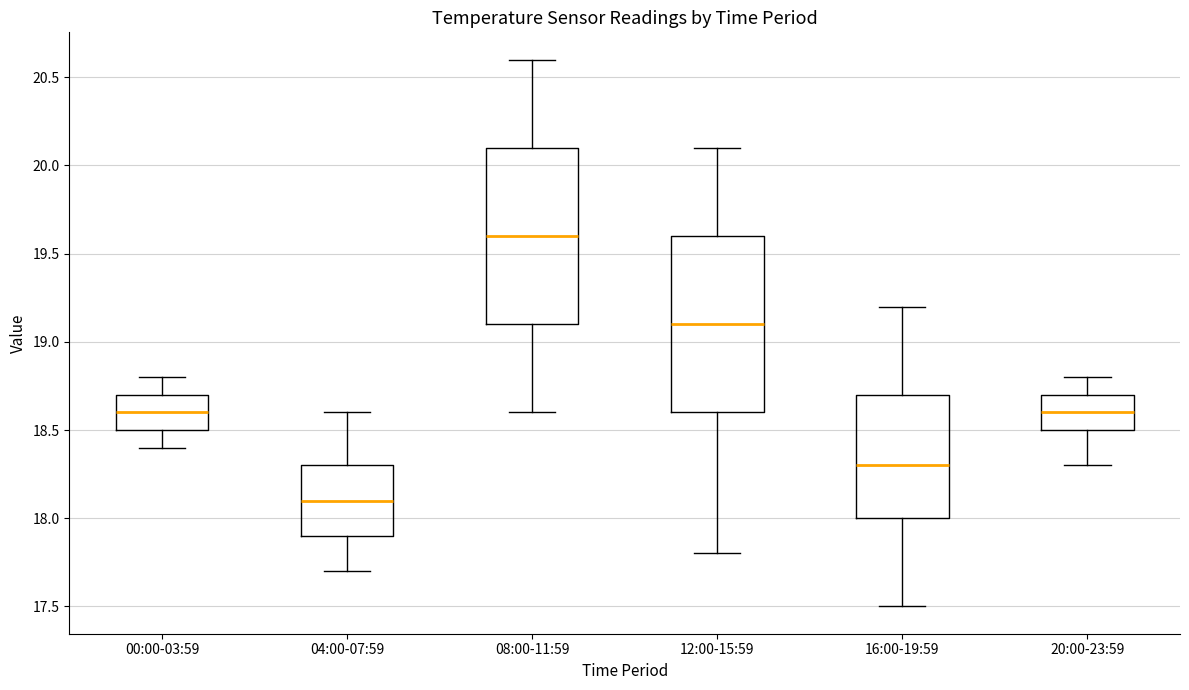

Reading left to right, read every box against the y-axis: the position of its median line, the range the box covers, and the ends of its whiskers. The values are not printed on the chart, so give them approximately, as read against the axis.

00:00-03:59: median 18.6, box 18.5 to 18.7, whiskers 18.4 to 18.8
04:00-07:59: median 18.1, box 17.9 to 18.3, whiskers 17.7 to 18.6
08:00-11:59: median 19.6, box 19.1 to 20.1, whiskers 18.6 to 20.6
12:00-15:59: median 19.1, box 18.6 to 19.6, whiskers 17.8 to 20.1
16:00-19:59: median 18.3, box 18.0 to 18.7, whiskers 17.5 to 19.2
20:00-23:59: median 18.6, box 18.5 to 18.7, whiskers 18.3 to 18.8